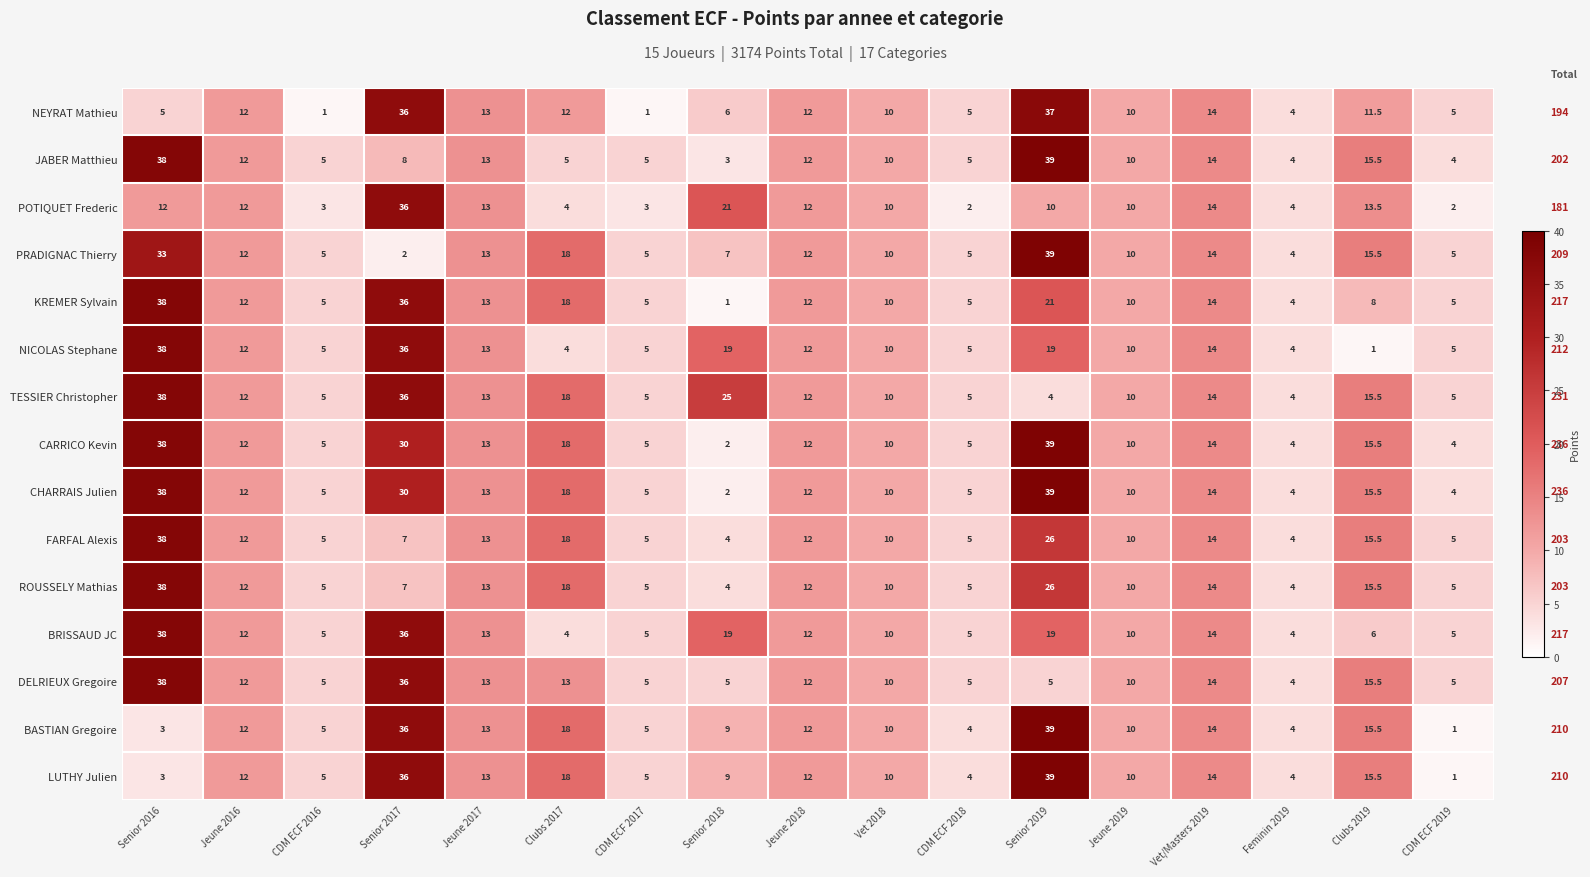

What is the difference between the PRADIGNAC Thierry values at Vet 2018 and CDM ECF 2017?

5.0